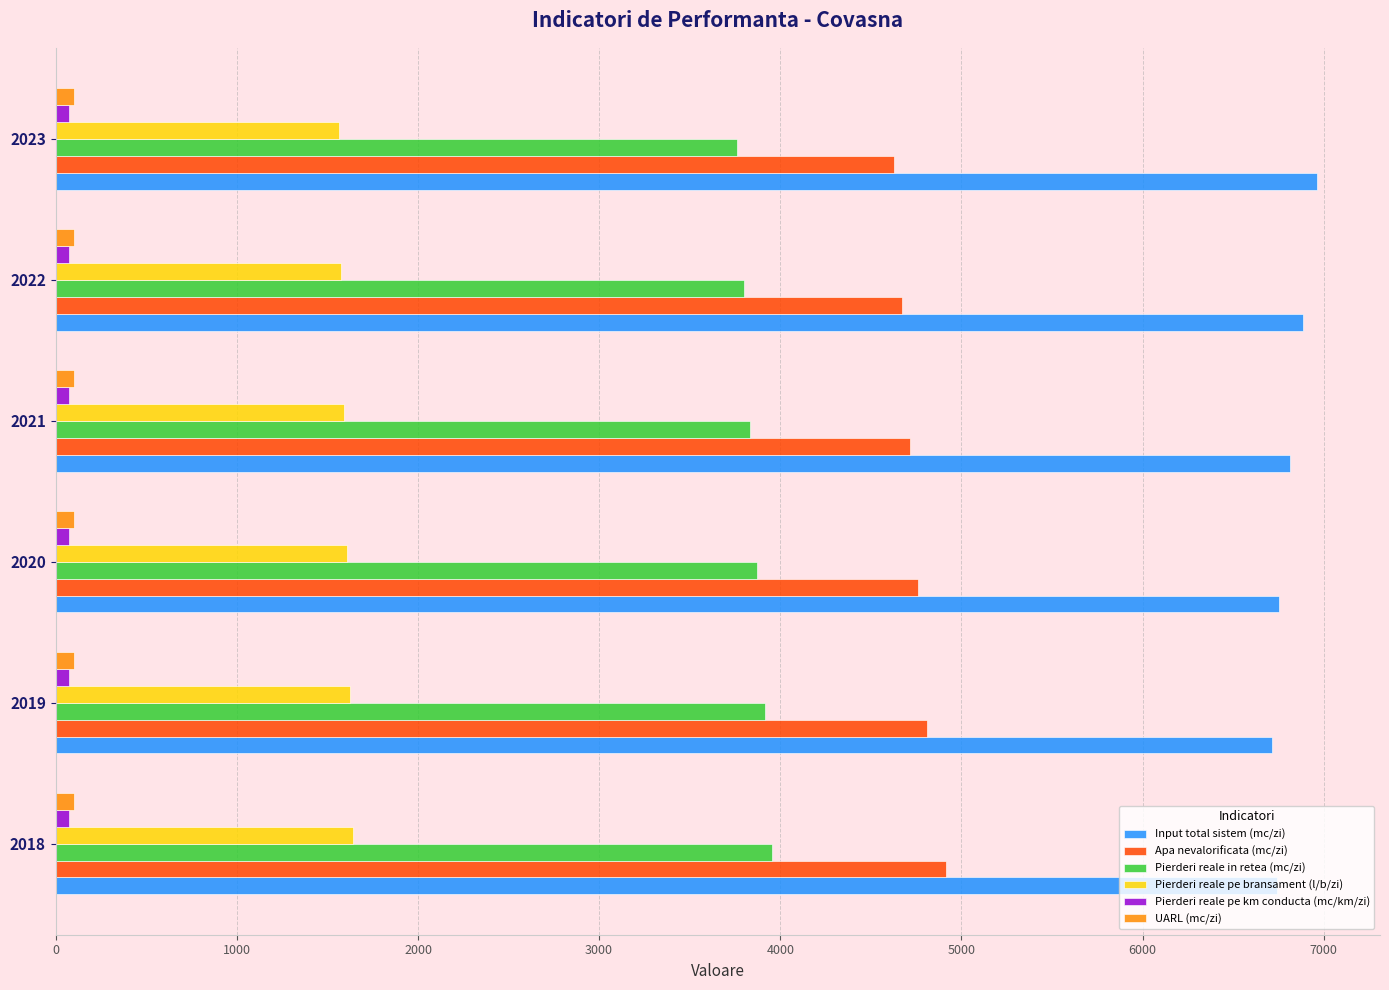

What is the greatest value displayed?

6962.9